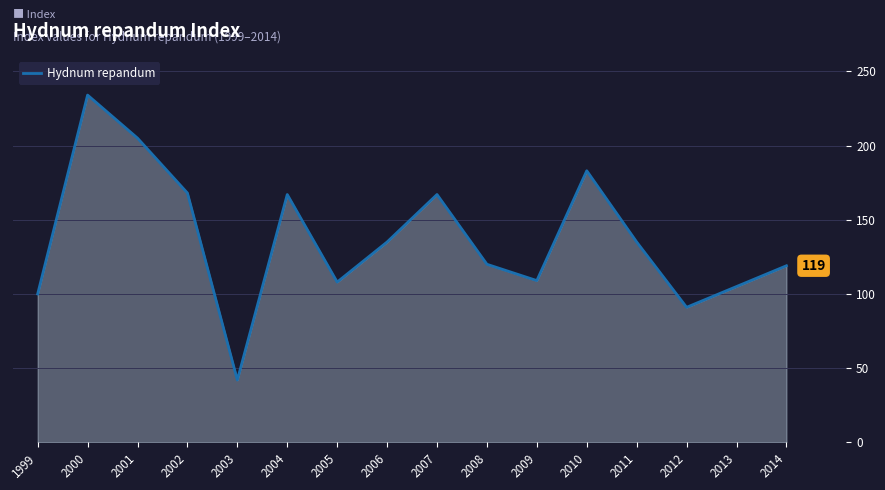

Which has a higher value, 2000 or 2010?

2000